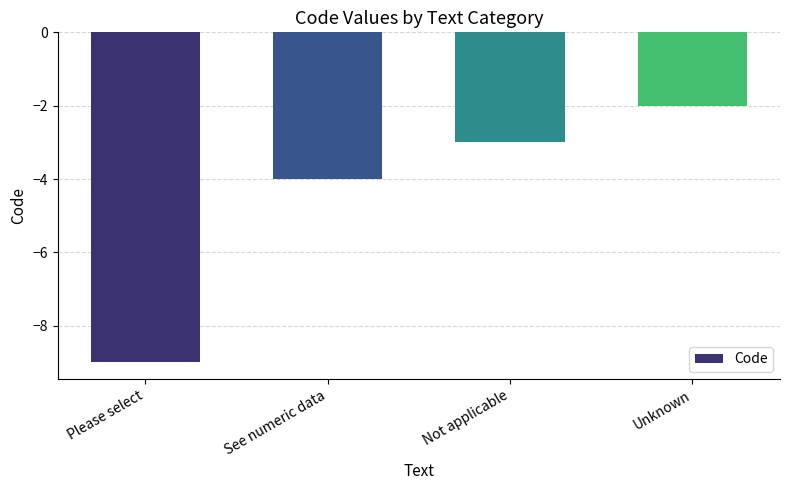

Where does the data first go above -3?

Unknown